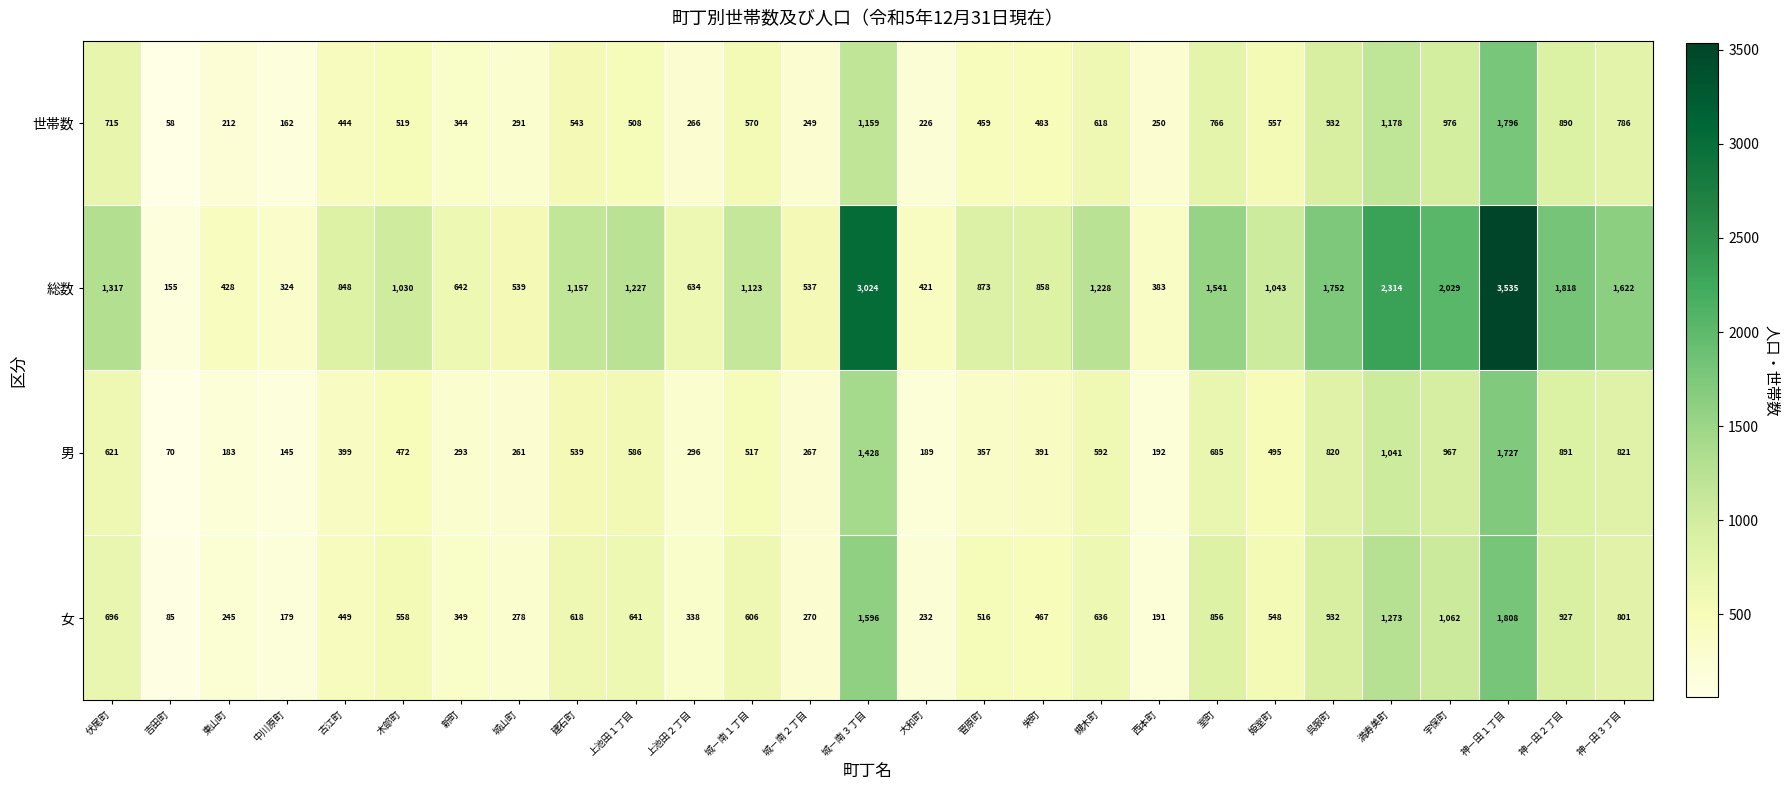

At 槻木町, list the series in order from largest to smallest.

総数, 女, 世帯数, 男